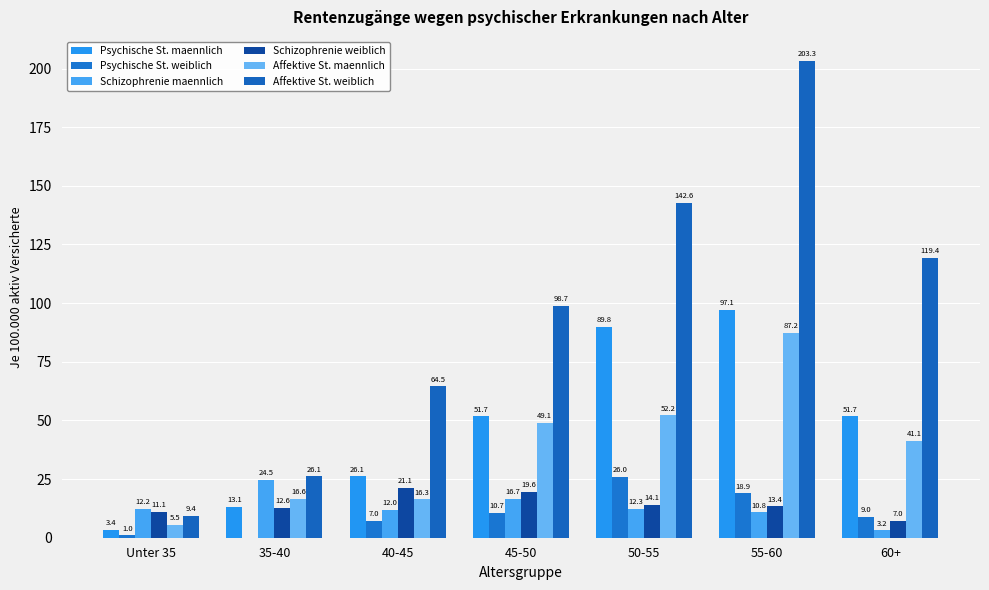

Where does the Schizophrenie maennlich series first go above 12?

Unter 35